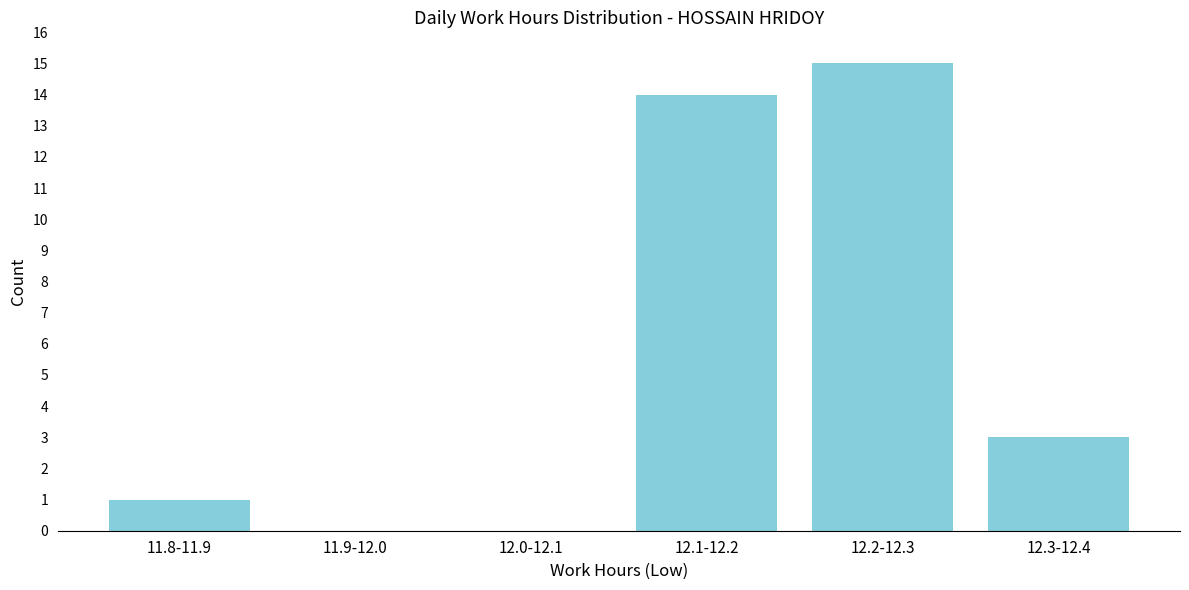

Reading left to right, transcribe all the data shown in this chart.

11.8-11.9=1	11.9-12.0=0	12.0-12.1=0	12.1-12.2=14	12.2-12.3=15	12.3-12.4=3